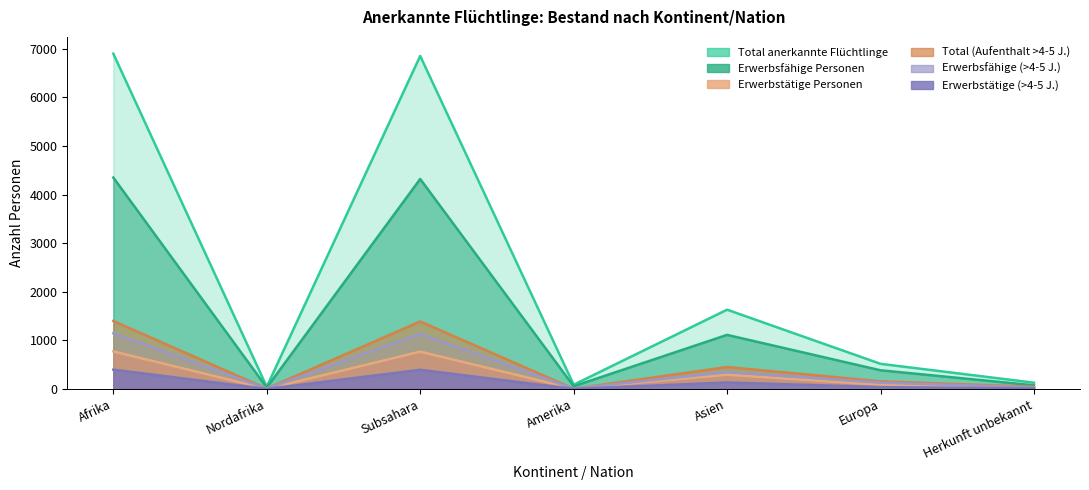

Between Asien and Nordafrika, which is larger?

Asien